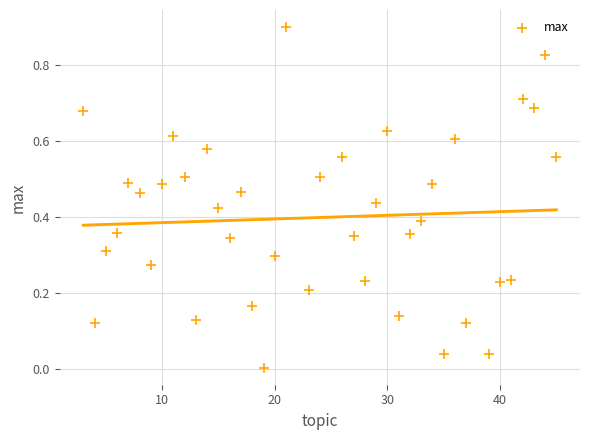

What is the range of X values (max minus min)?

42.0